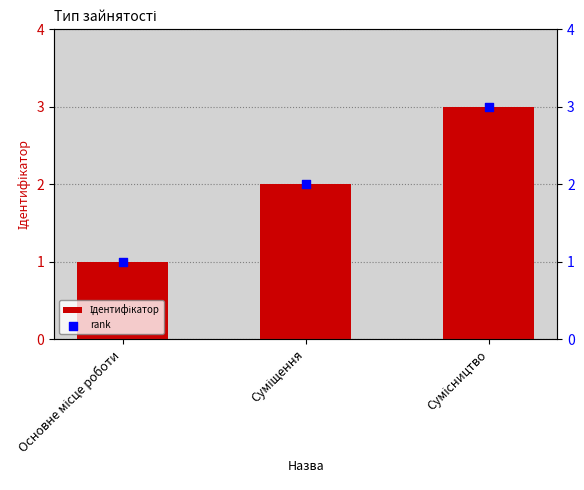

Which series has the widest spread of Y values?

Ідентифікатор